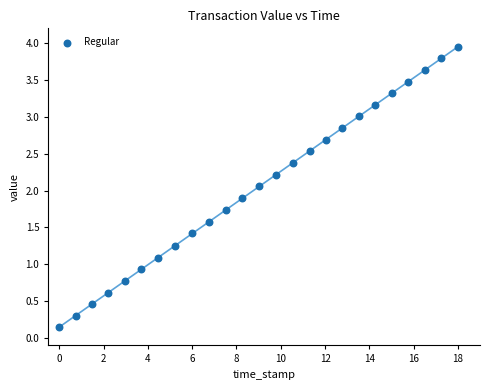

What is the range of X values (max minus min)?

18.0